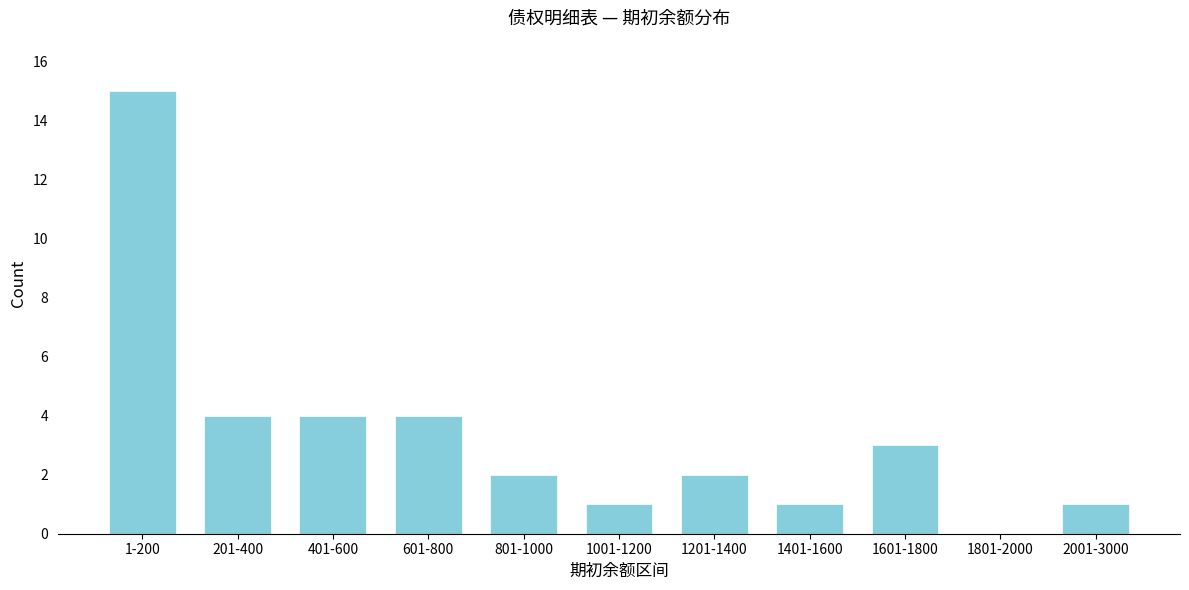

Reading left to right, extract all data points from this chart.

1-200=15	201-400=4	401-600=4	601-800=4	801-1000=2	1001-1200=1	1201-1400=2	1401-1600=1	1601-1800=3	1801-2000=0	2001-3000=1